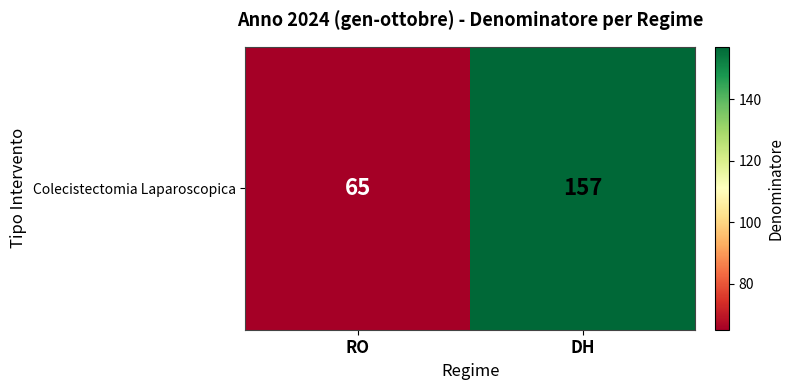

List the labels in order of value, largest first.

DH, RO